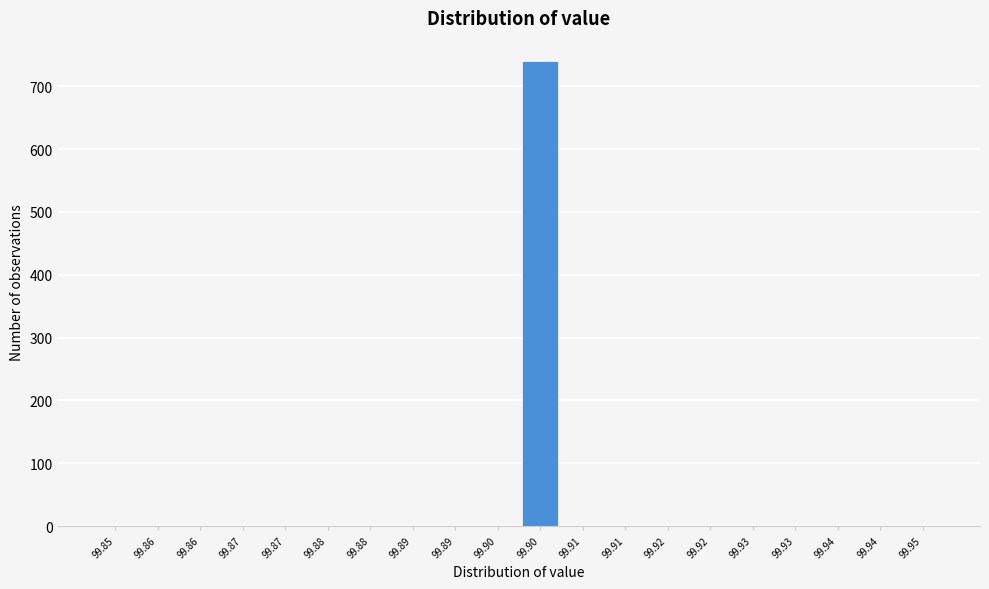

Count the number of values greater than 0.

1